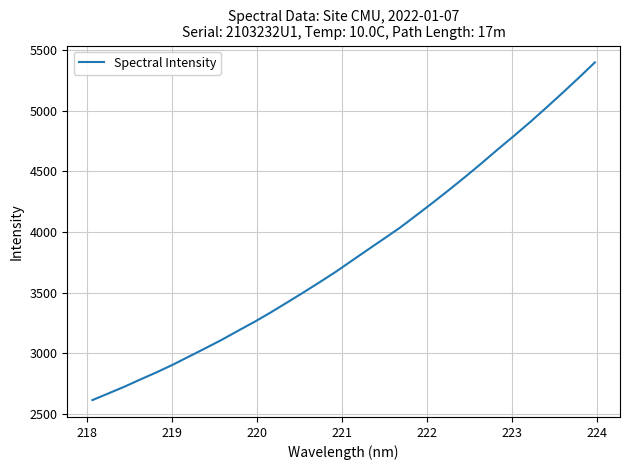

Reading left to right, list all the values displayed in this chart.

2611.0	2666.9	2723.2	2784.1	2843.2	2906.3	2974.2	3041.9	3111.2	3185.5	3258.3	3336.0	3417.4	3499.9	3584.2	3670.6	3763.1	3855.5	3946.8	4039.0	4140.7	4243.3	4348.5	4456.6	4567.9	4682.4	4793.9	4908.2	5027.6	5149.2	5273.8	5401.3